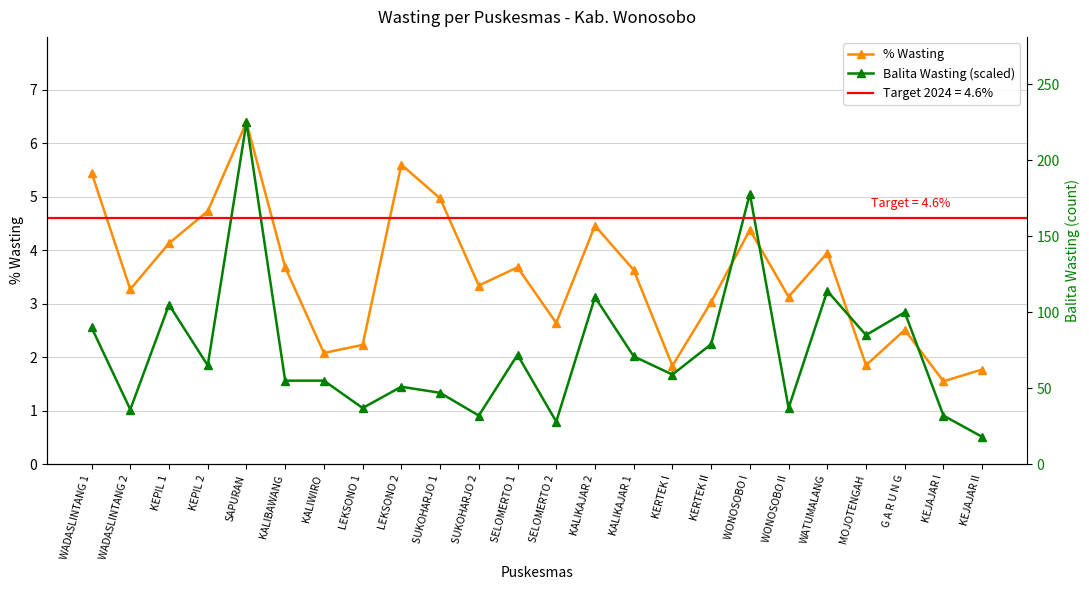

What is the sum of the % Wasting values at LEKSONO 2 and WONOSOBO II?

8.7